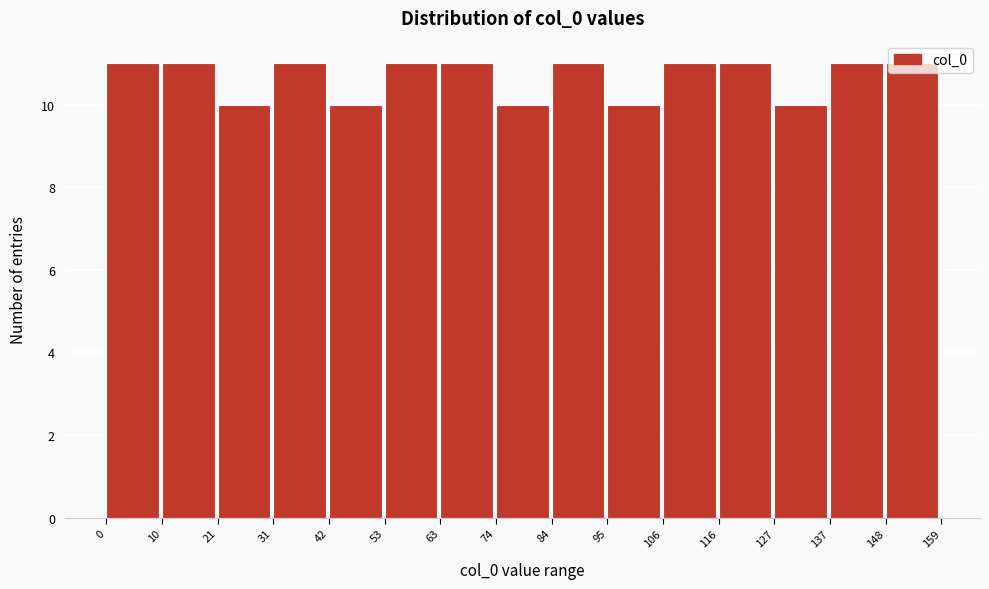

Reading left to right, list every bar in this chart as the range it spans on the x-axis followed by its height. The values are not printed on the chart, so give them approximately, as read against the axis.

0 to 10: 11
10 to 21: 11
21 to 31: 10
31 to 42: 11
42 to 53: 10
53 to 63: 11
63 to 74: 11
74 to 84: 10
84 to 95: 11
95 to 106: 10
106 to 116: 11
116 to 127: 11
127 to 137: 10
137 to 148: 11
148 to 159: 11